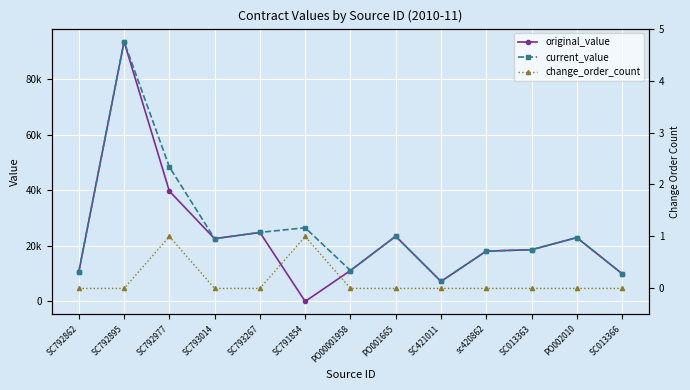

Rank the categories by change_order_count value from lowest to highest.

SC792862, SC792895, SC793014, SC793267, PO00001958, PO001665, SC421011, sc420862, SC013363, PO002010, SC013366, SC792977, SC791854